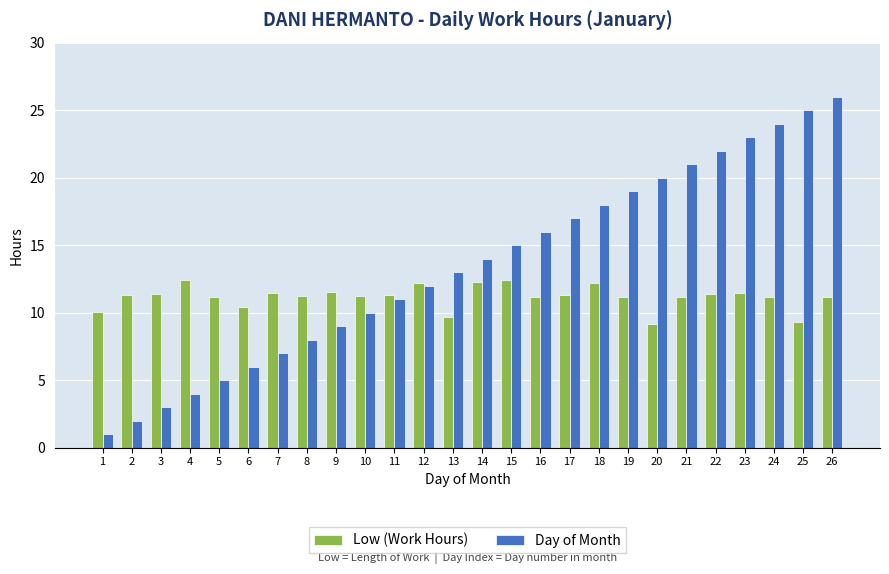

Which series has the largest range (max minus min)?

Day of Month